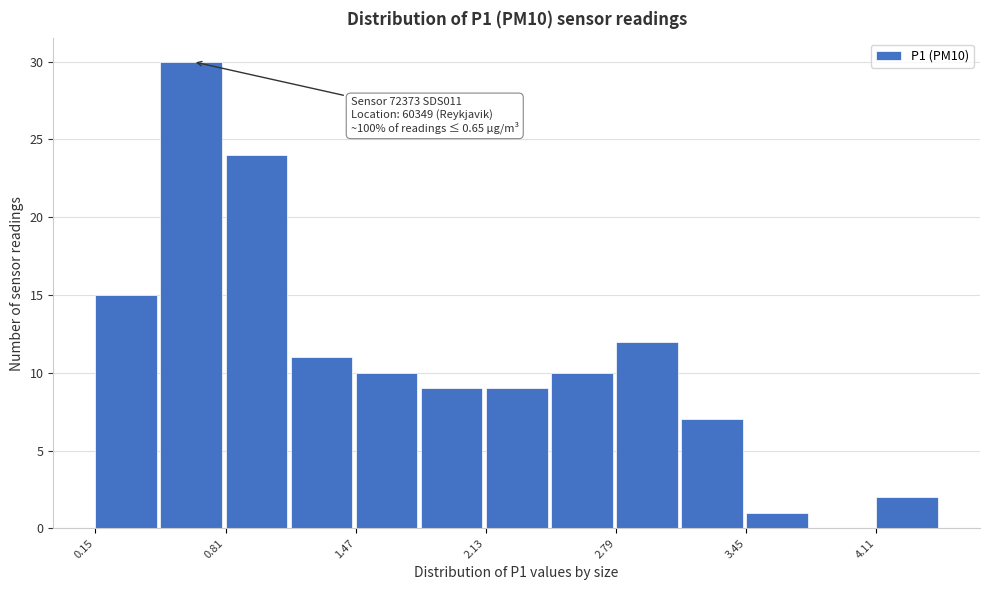

Around what value on the x-axis is the tallest bar? Give the approximate position of its centre, as read against the axis.

0.6